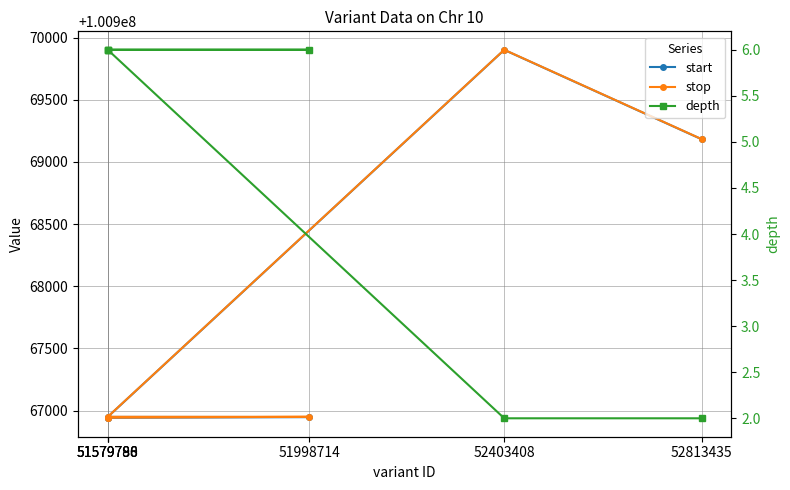

At which category does start reach its first local peak?

52403408